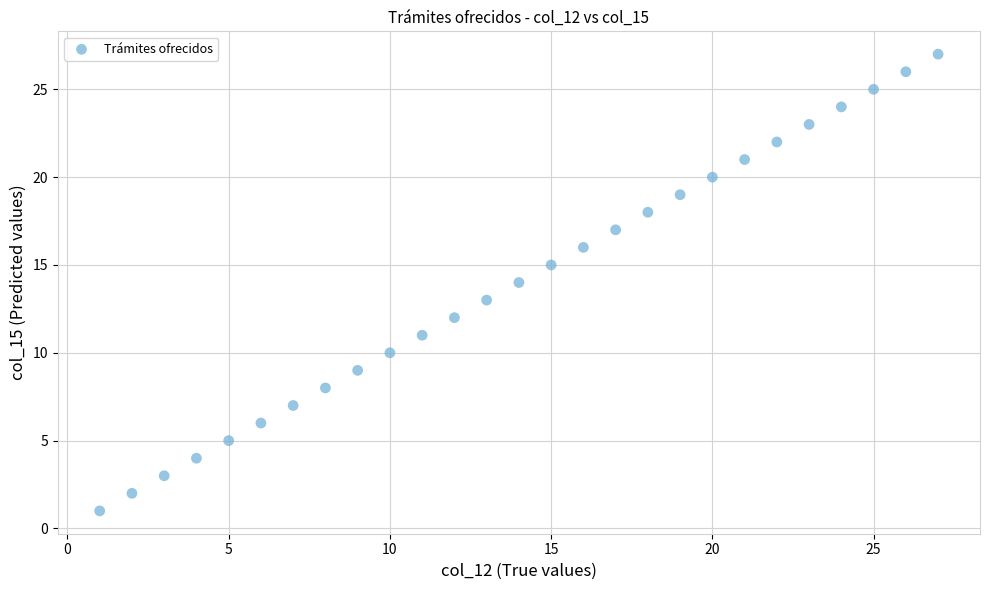

What is the range of X values (max minus min)?

26